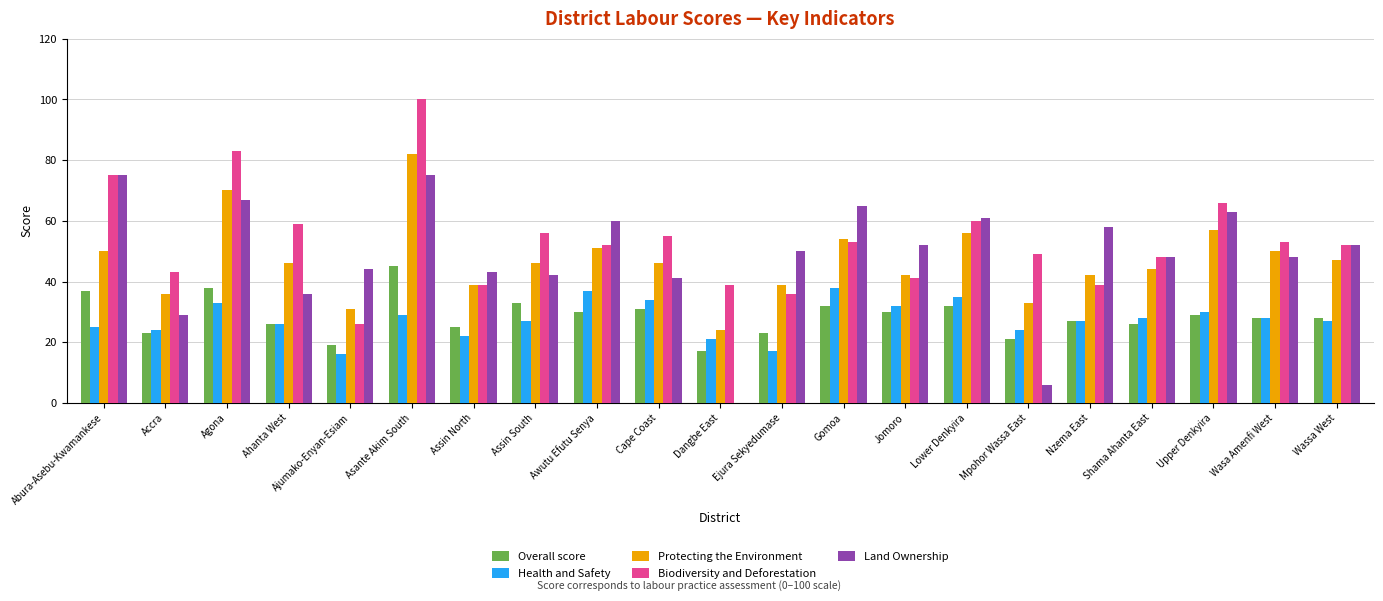

Is the value of Biodiversity and Deforestation at Ejura Sekyedumase greater than the value of Overall score at Jomoro?

Yes